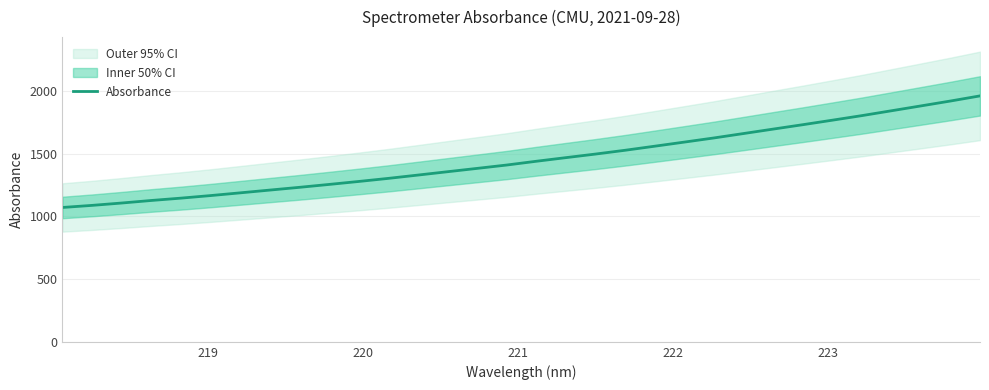

The value at 223 is 428.6. True or false?

False